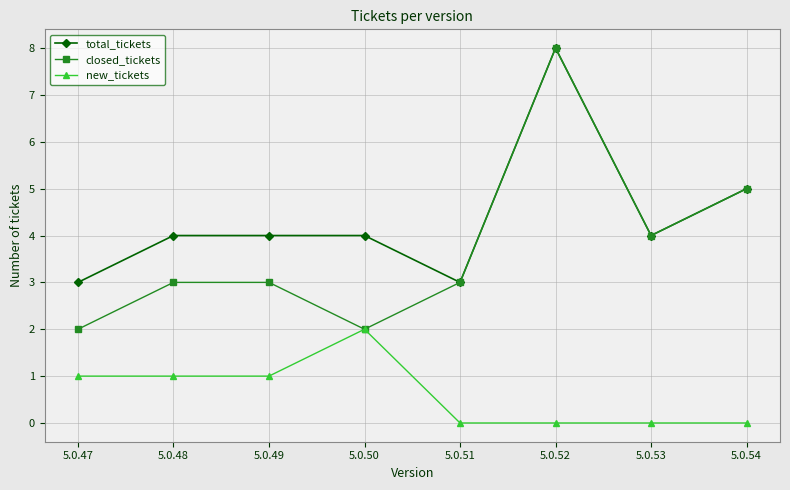

How many interior local valleys does the closed_tickets series have?

2